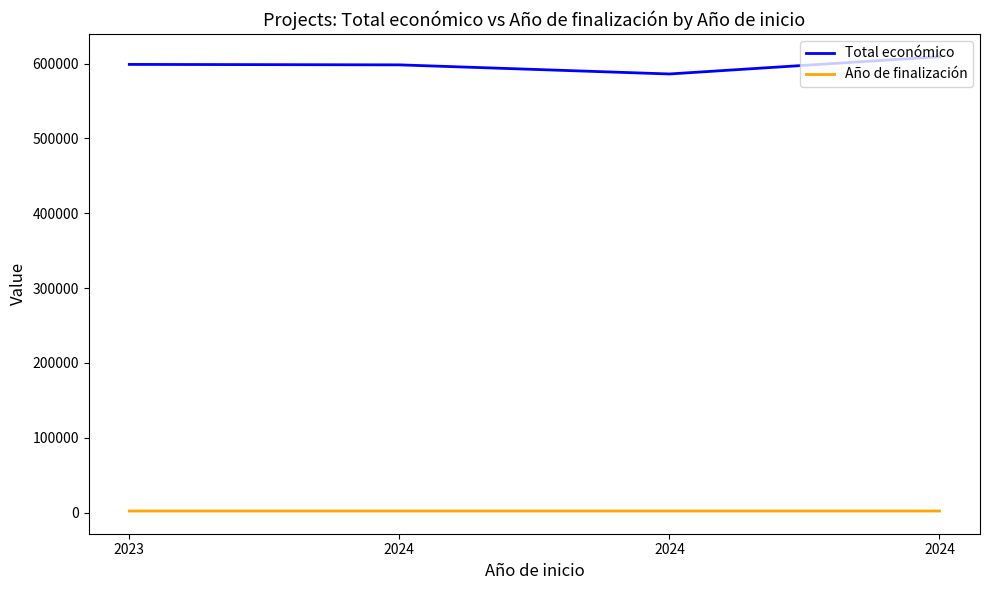

What is the spread (max minus min) of values at 2024?

596276